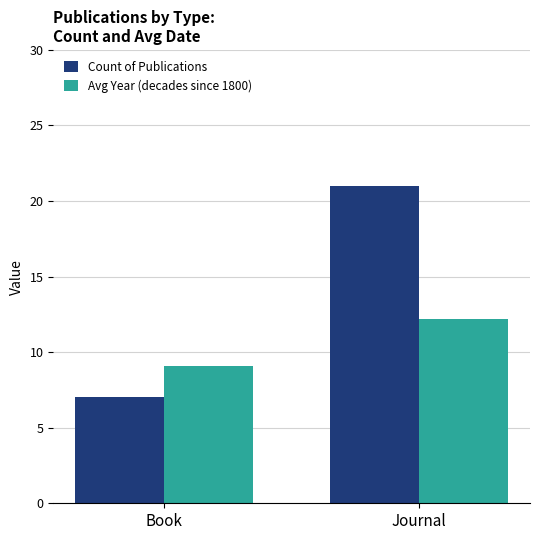

True or false: Count of Publications has a value of 35.8 at Journal.

False